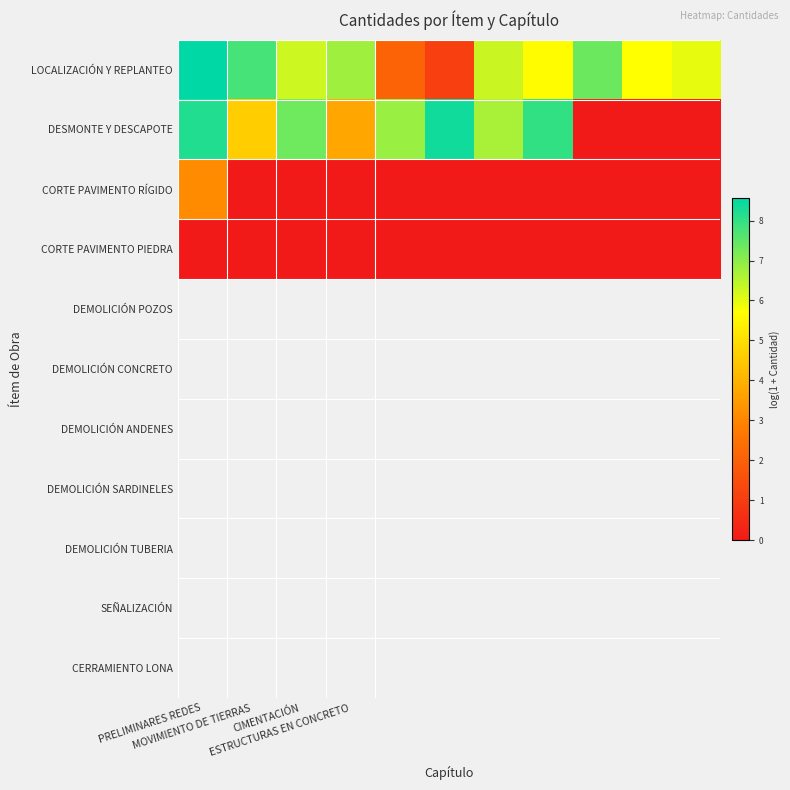

At how many categories does at least one series exceed 3?

11